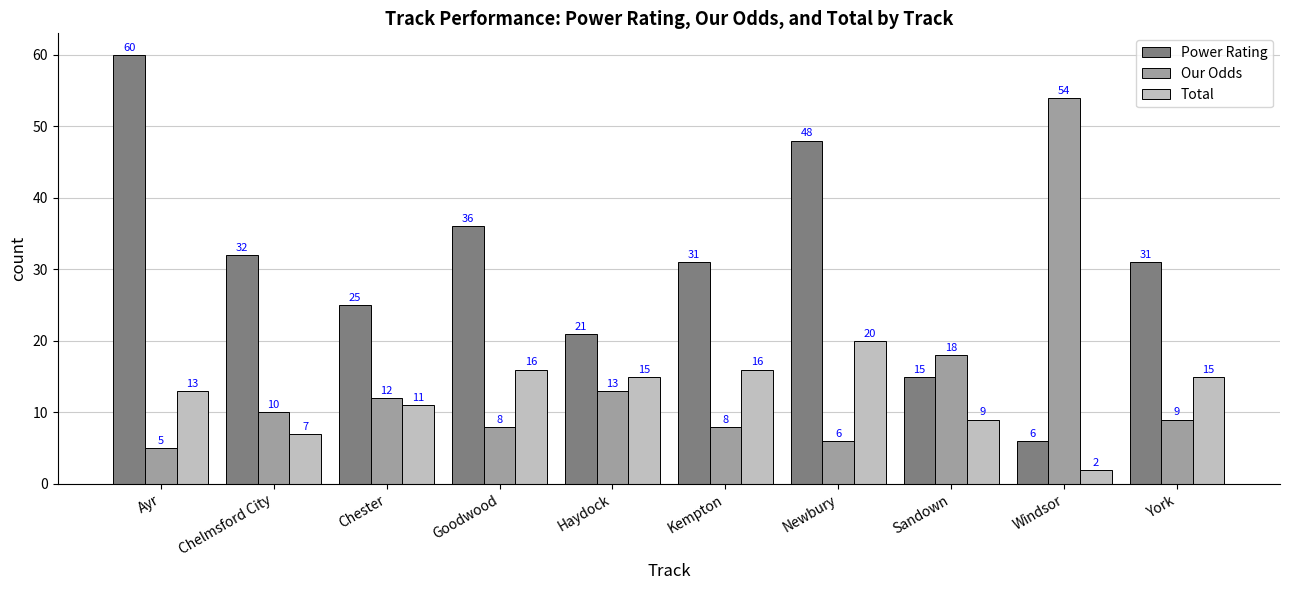

What is the sum of all Total values?

124